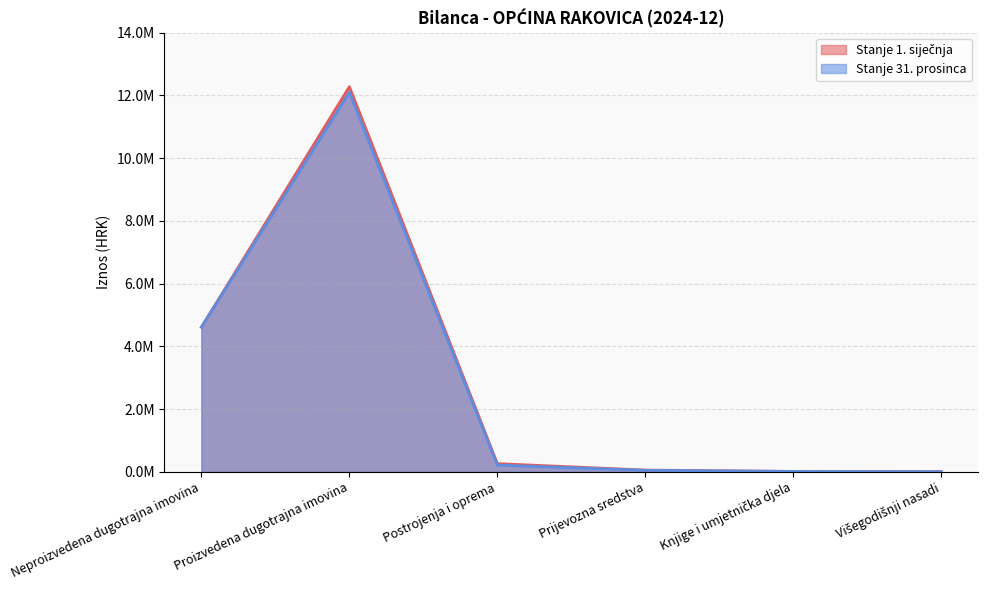

Which series changed the most between Proizvedena dugotrajna imovina and Knjige i umjetnička djela?

Stanje 1. siječnja